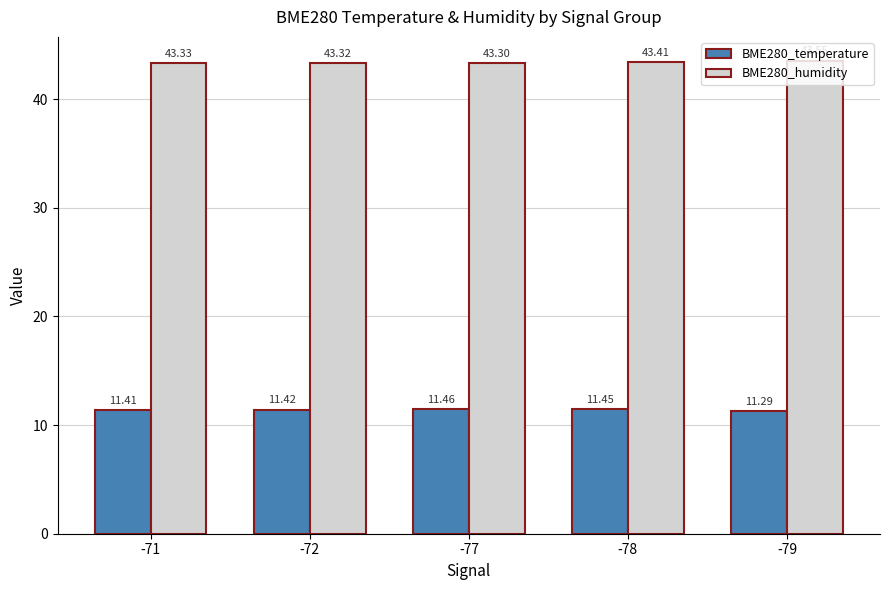

What is the sum of all BME280_humidity values?

216.9